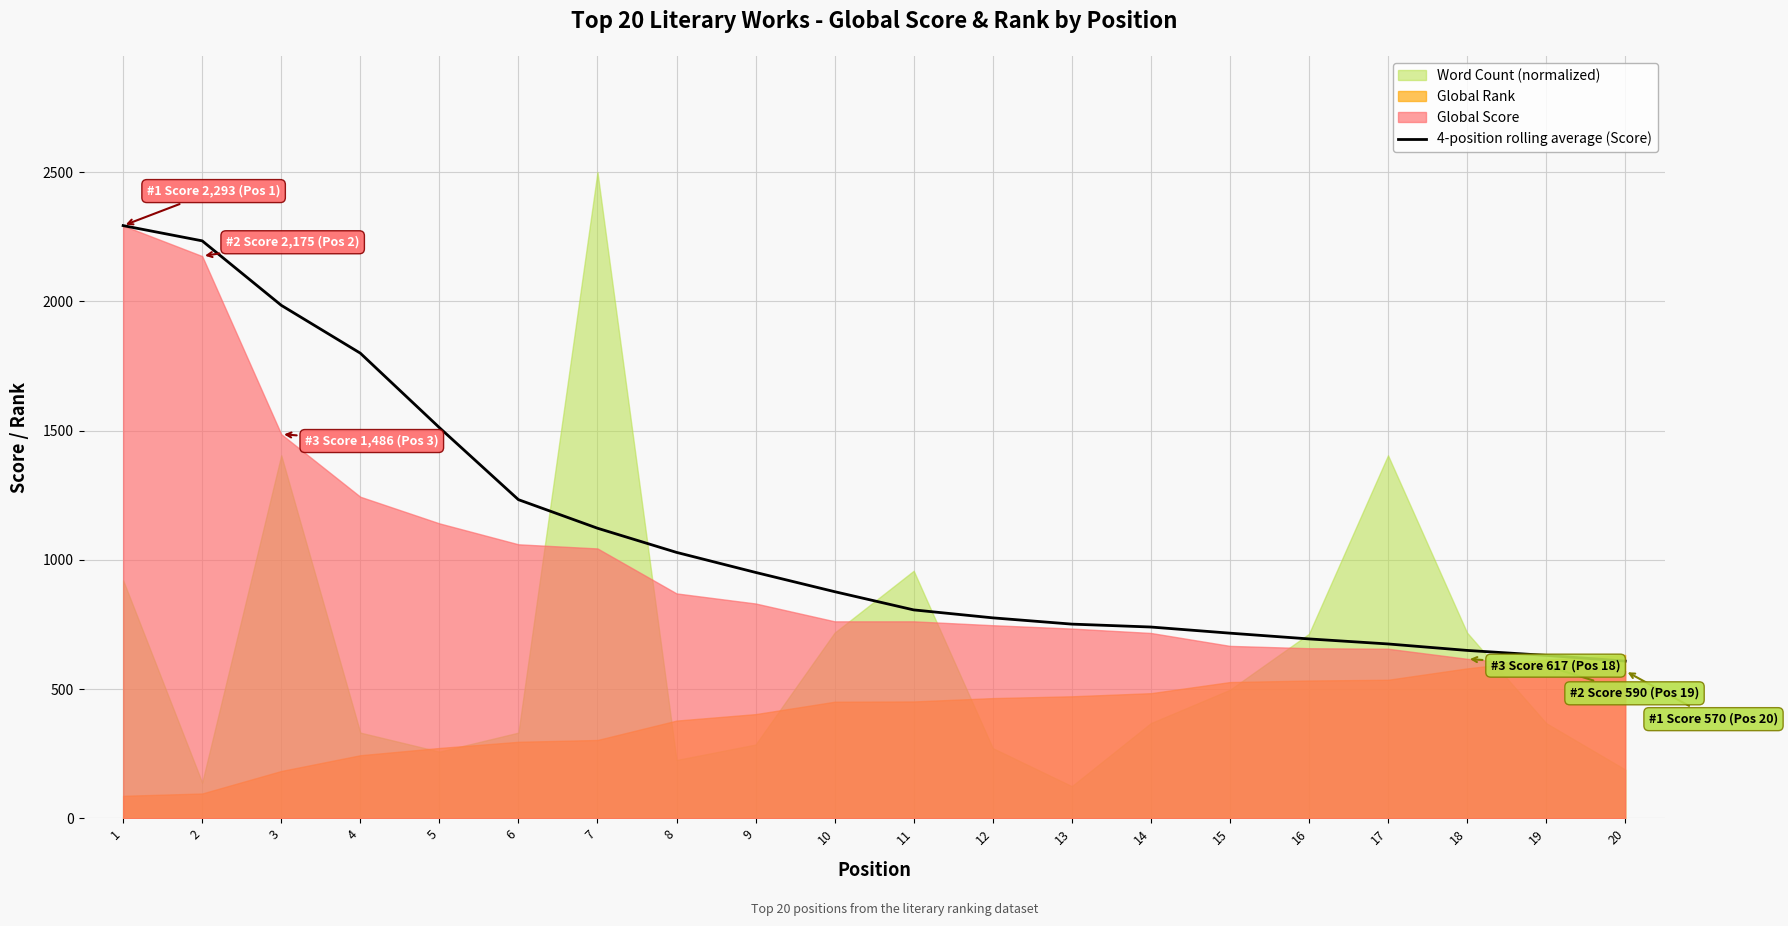

Rank the categories by value from lowest to highest.

20, 19, 18, 17, 16, 15, 14, 13, 12, 11, 10, 9, 8, 7, 6, 5, 4, 3, 2, 1